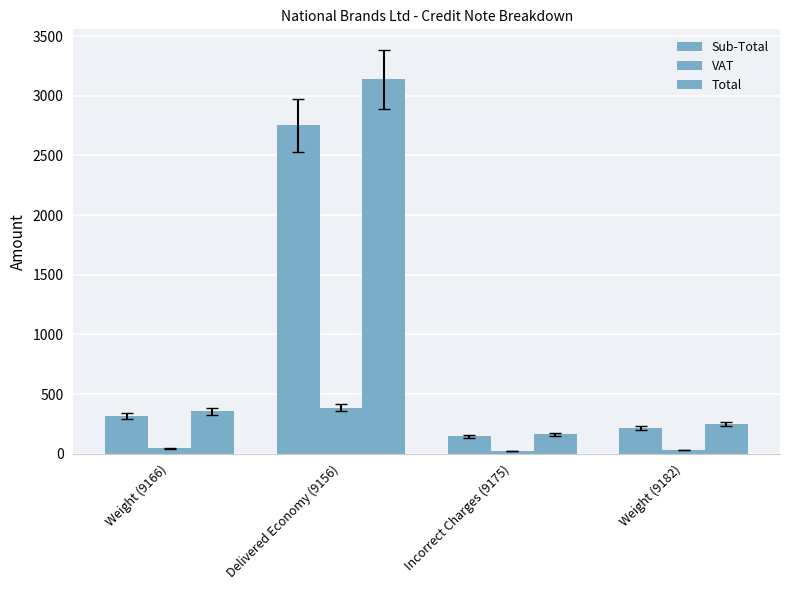

How many bars are there in each group?

3